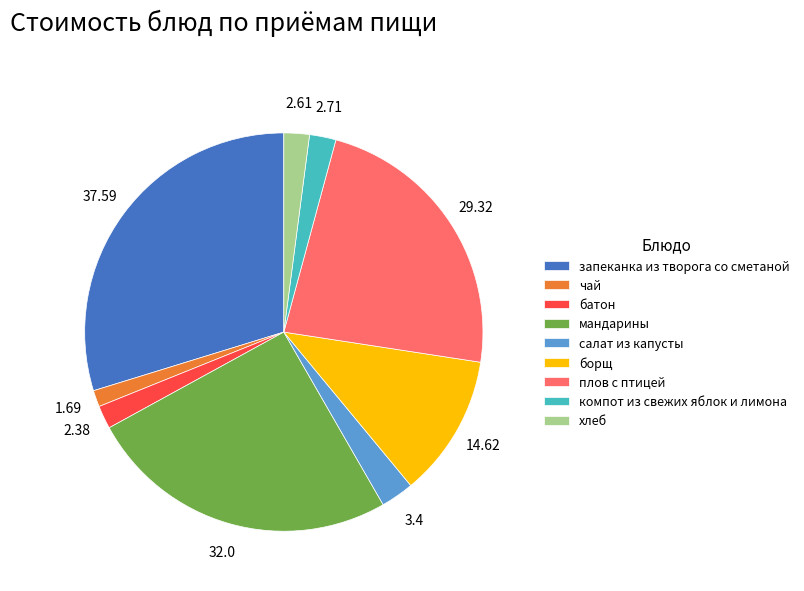

Between хлеб and плов с птицей, which is larger?

плов с птицей